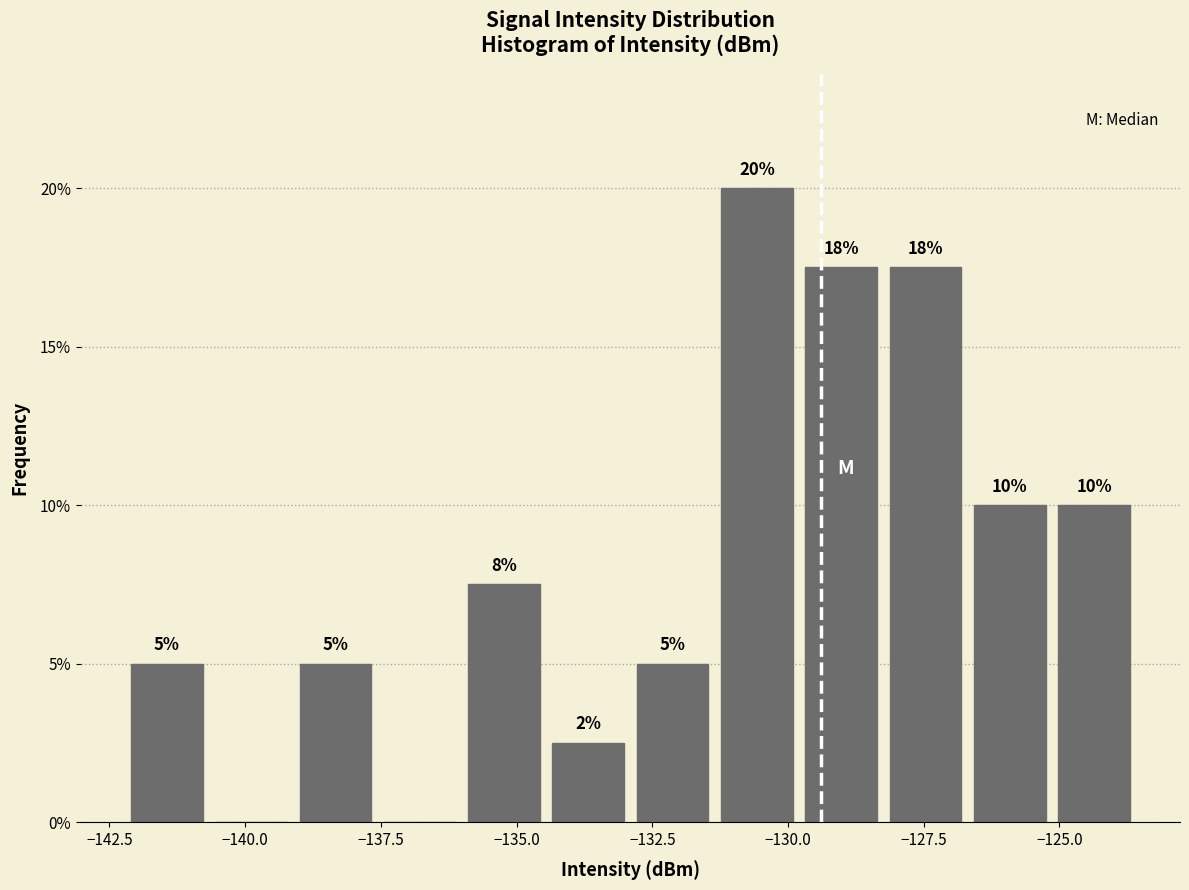

Read against the x-axis, roughly where is the centre of the tallest bar?

-130.5